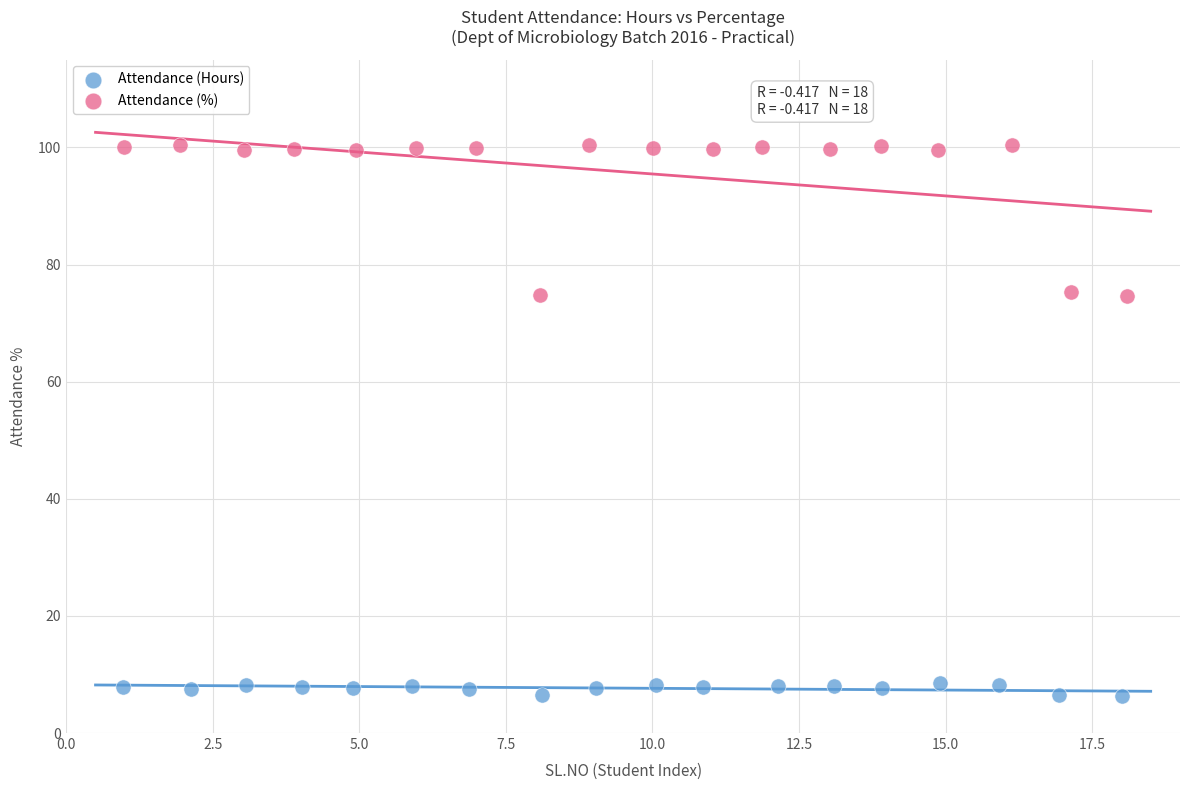

What are all the series names shown in the legend?

Attendance (Hours), Attendance (%)